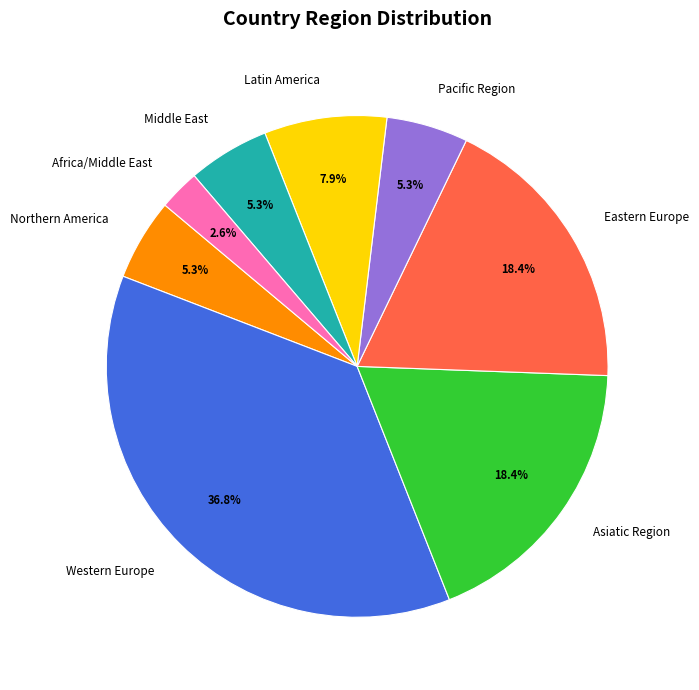

Combined, what portion of the pie is Latin America and Northern America?

13.2%